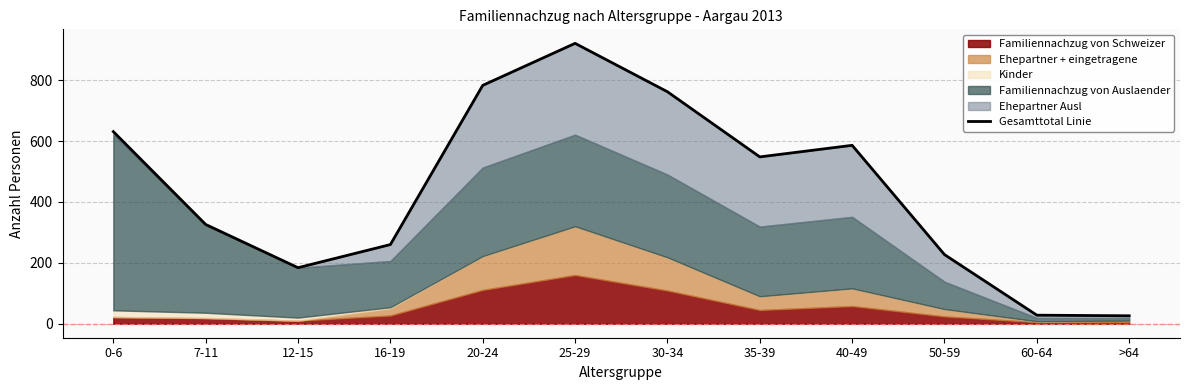

List the labels in order of value, smallest first.

>64, 60-64, 12-15, 50-59, 16-19, 7-11, 35-39, 40-49, 0-6, 30-34, 20-24, 25-29